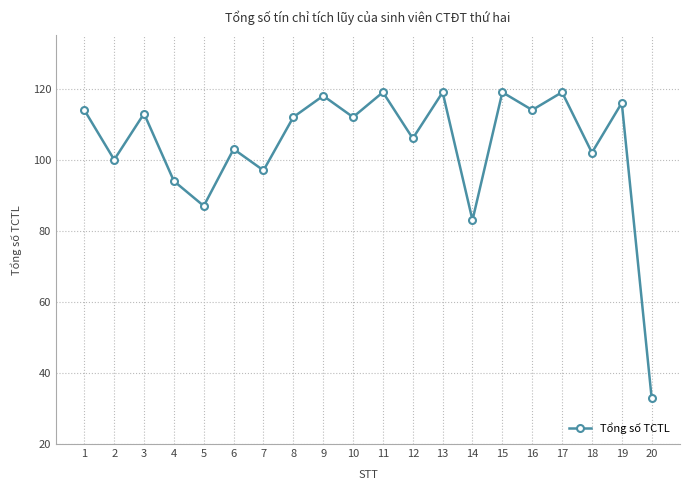

Which has a higher value, 4 or 3?

3